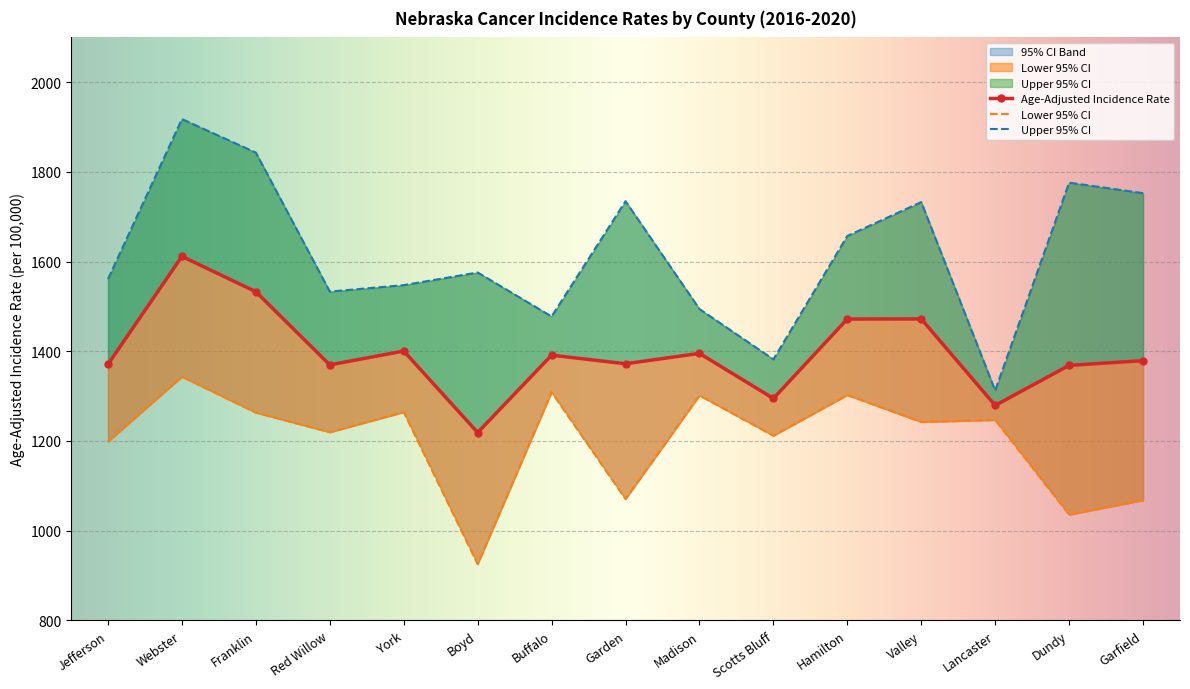

Where is the first local minimum for Age-Adjusted Incidence Rate?

Red Willow